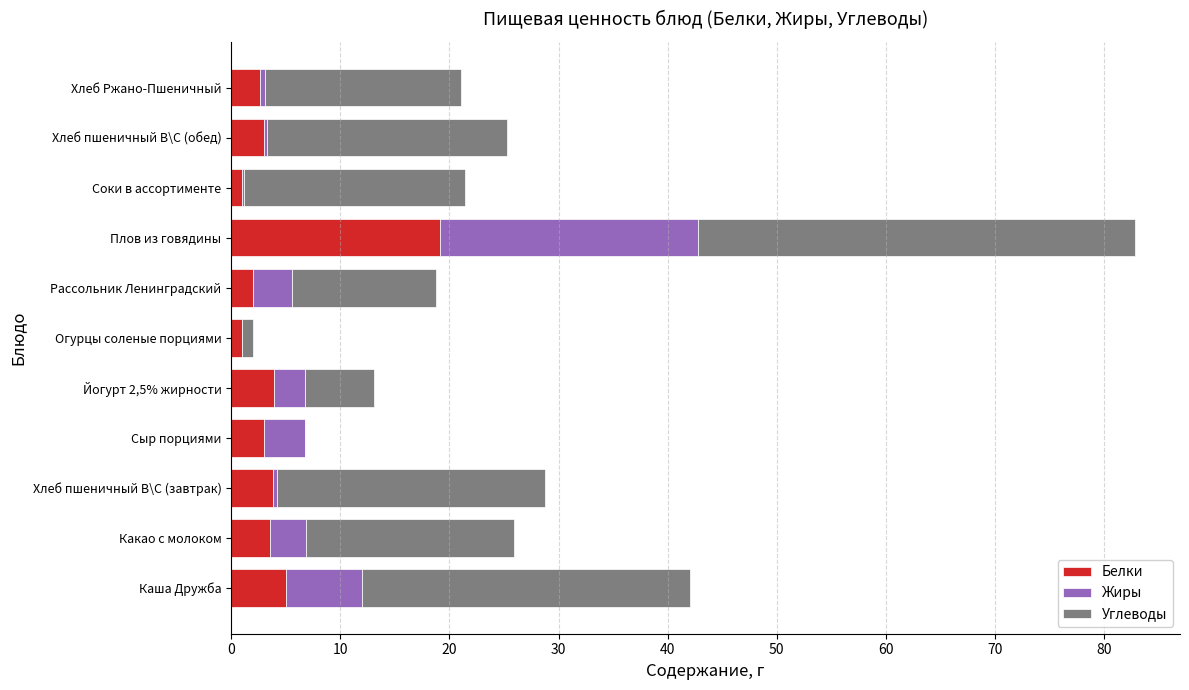

What is the sum of all Белки values?

48.0